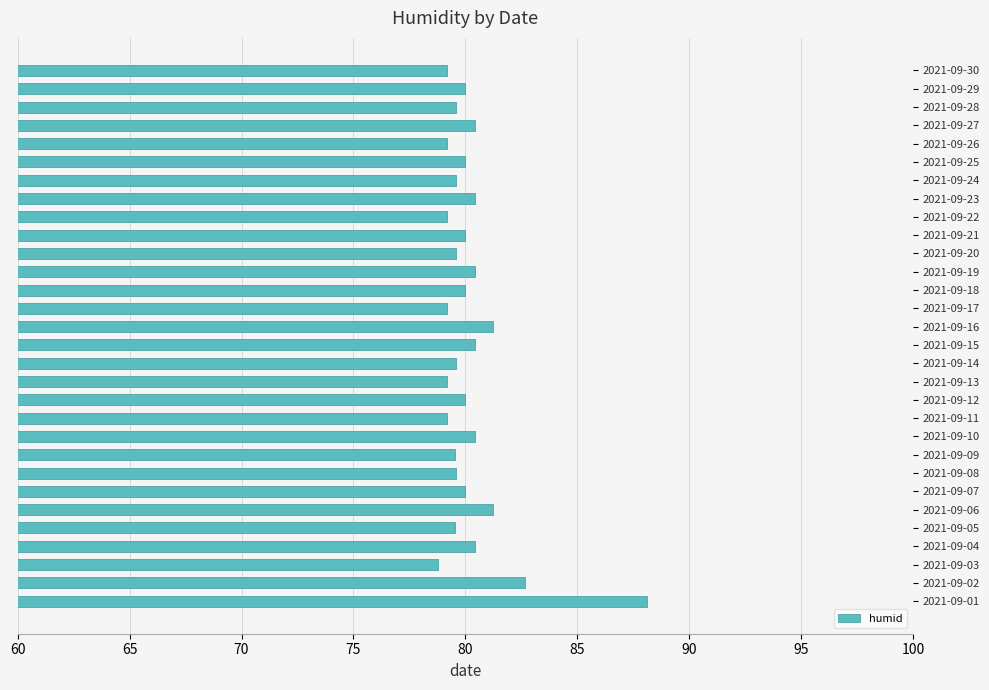

The value at 2021-09-05 is 79.5. True or false?

True